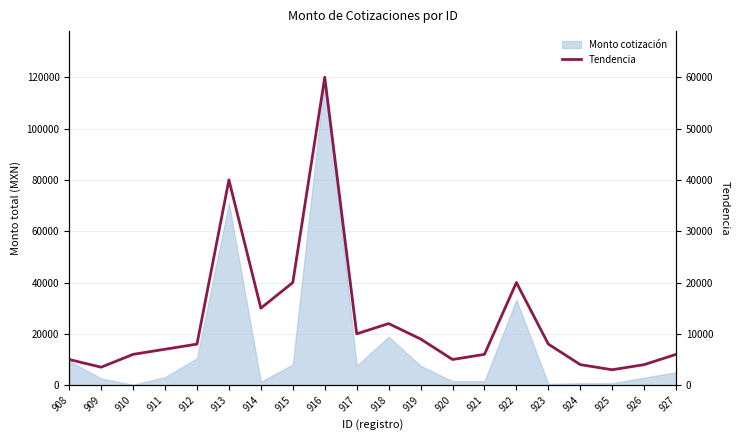

Does the chart display data point markers on the line(s)?

No